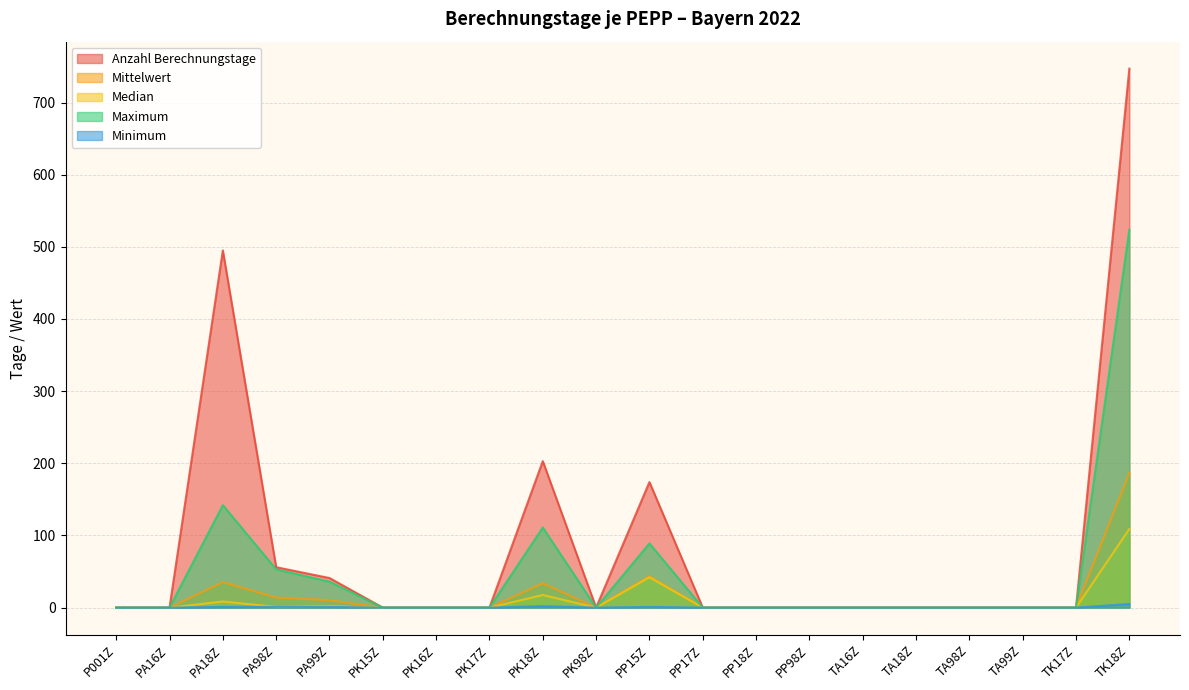

Reading left to right, what are all the values shown in this chart?

Anzahl Berechnungstage: 0.0	0.0	495.0	56.0	41.0	0.0	0.0	0.0	203.0	0.0	174.0	0.0	0.0	0.0	0.0	0.0	0.0	0.0	0.0	747.0
Mittelwert: 0.0	0.0	35.4	14.0	10.3	0.0	0.0	0.0	33.8	0.0	43.5	0.0	0.0	0.0	0.0	0.0	0.0	0.0	0.0	186.8
Median: 0.0	0.0	8.5	1.0	2.0	0.0	0.0	0.0	17.5	0.0	42.0	0.0	0.0	0.0	0.0	0.0	0.0	0.0	0.0	109.0
Maximum: 0.0	0.0	142.0	53.0	36.0	0.0	0.0	0.0	111.0	0.0	89.0	0.0	0.0	0.0	0.0	0.0	0.0	0.0	0.0	524.0
Minimum: 0.0	0.0	1.0	1.0	1.0	0.0	0.0	0.0	2.0	0.0	1.0	0.0	0.0	0.0	0.0	0.0	0.0	0.0	0.0	5.0